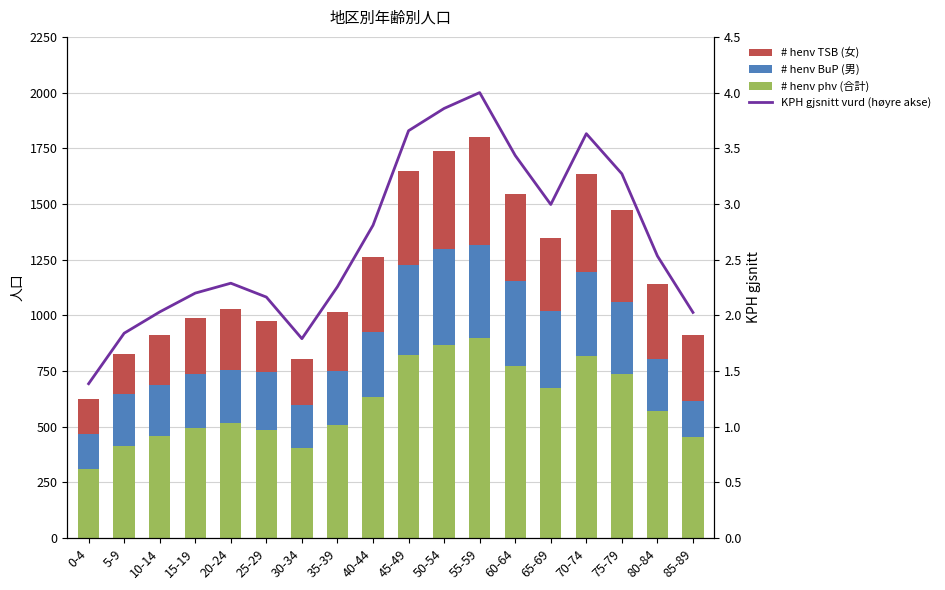

How many data points in # henv TSB (女) are above 330?

8